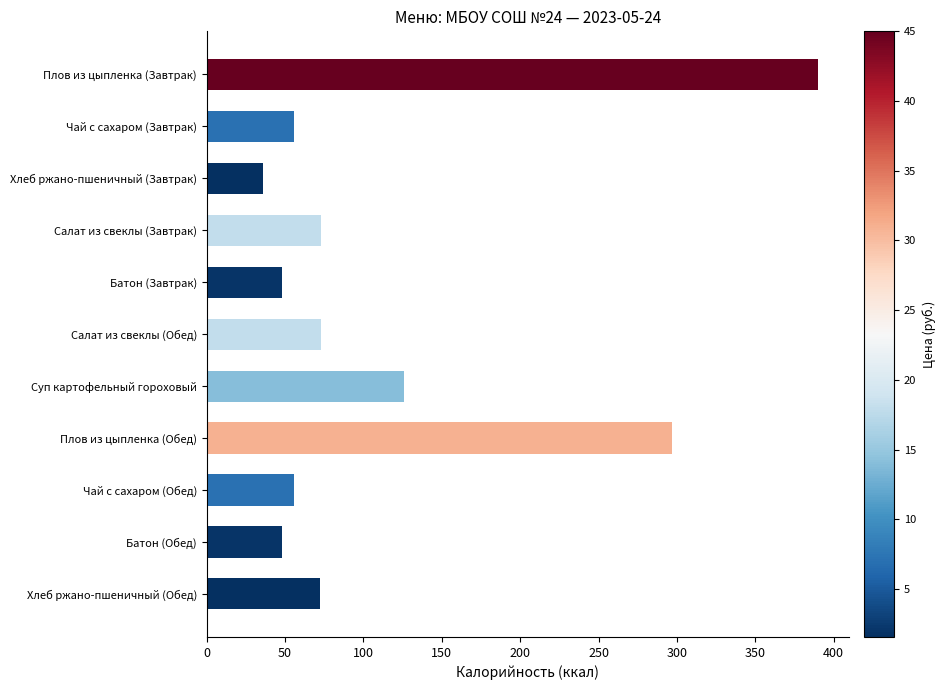

Approximately how many times larger is the value at Чай с сахаром (Завтрак) compared to Батон (Обед)?

1.2